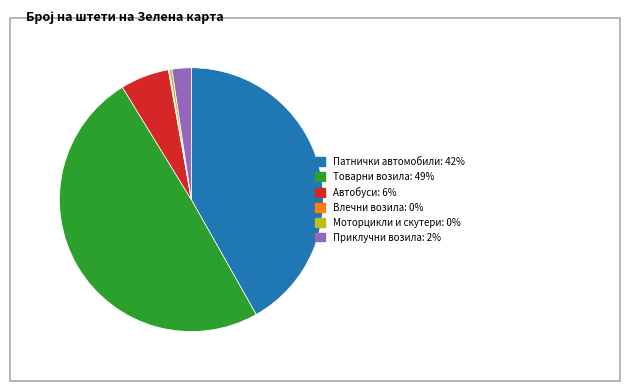

Is it true that Приклучни возила: 2% is 8% of the pie?

False